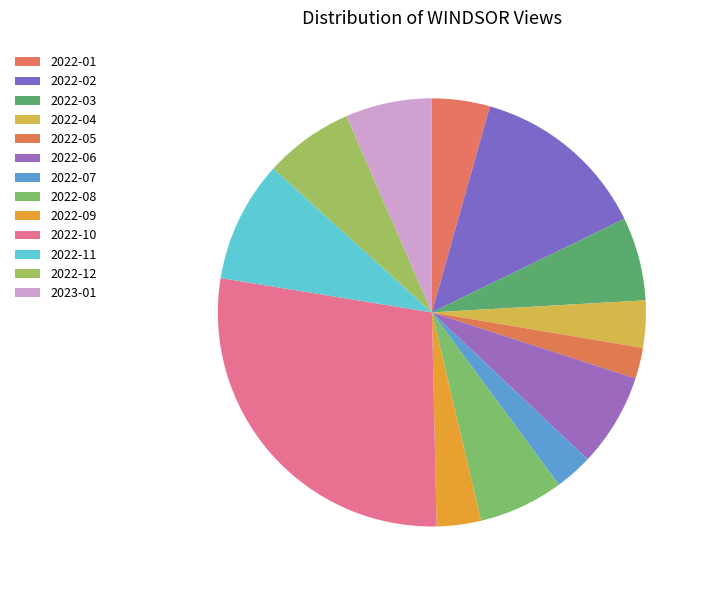

Which category has the smallest portion of the pie?

2022-05